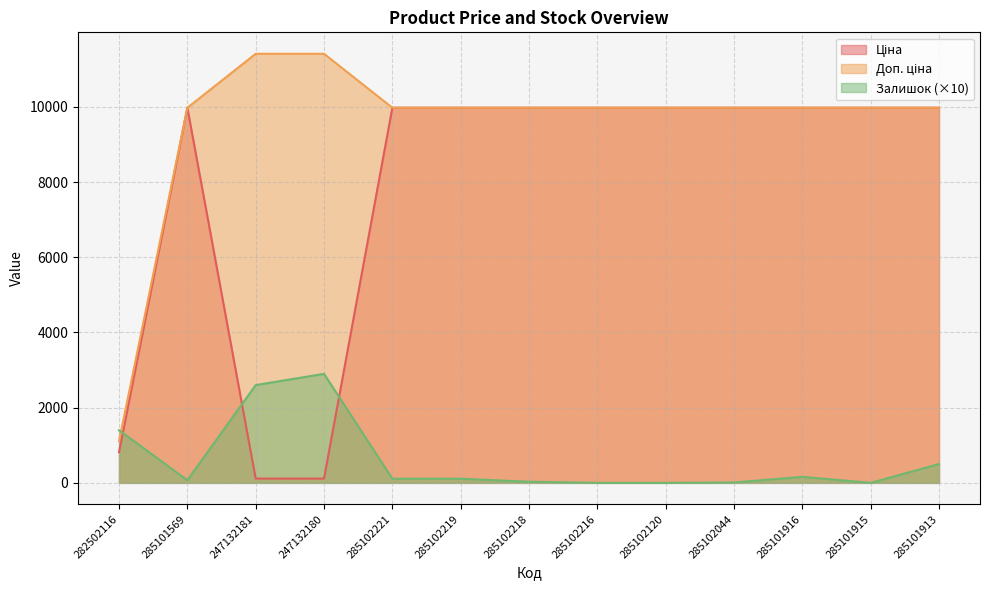

At which category is the sum across all series the highest?

285101913